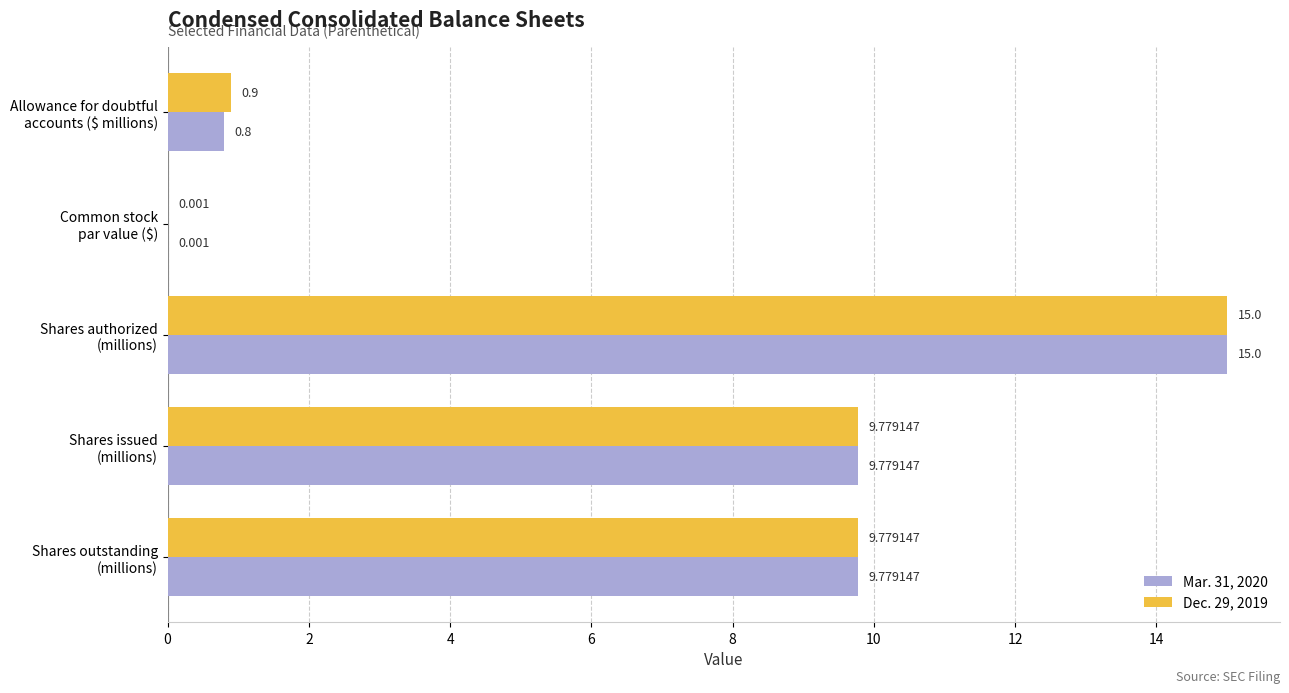

How many data points does each series have?

5